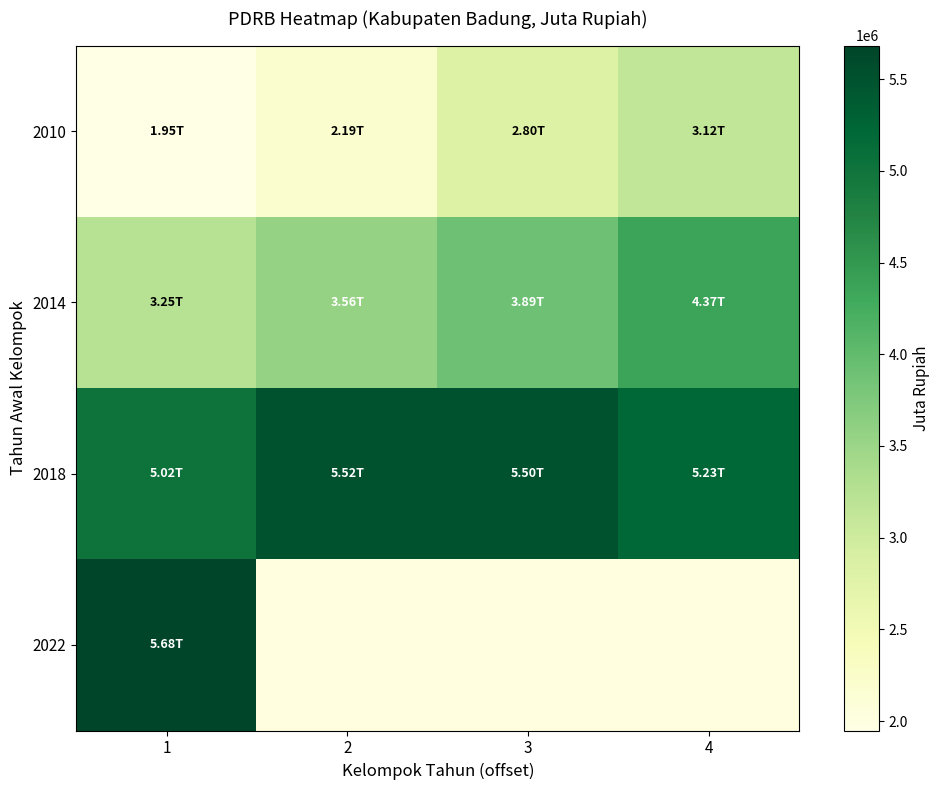

Is it true that 2014 equals 3561424.0 at 2?

True